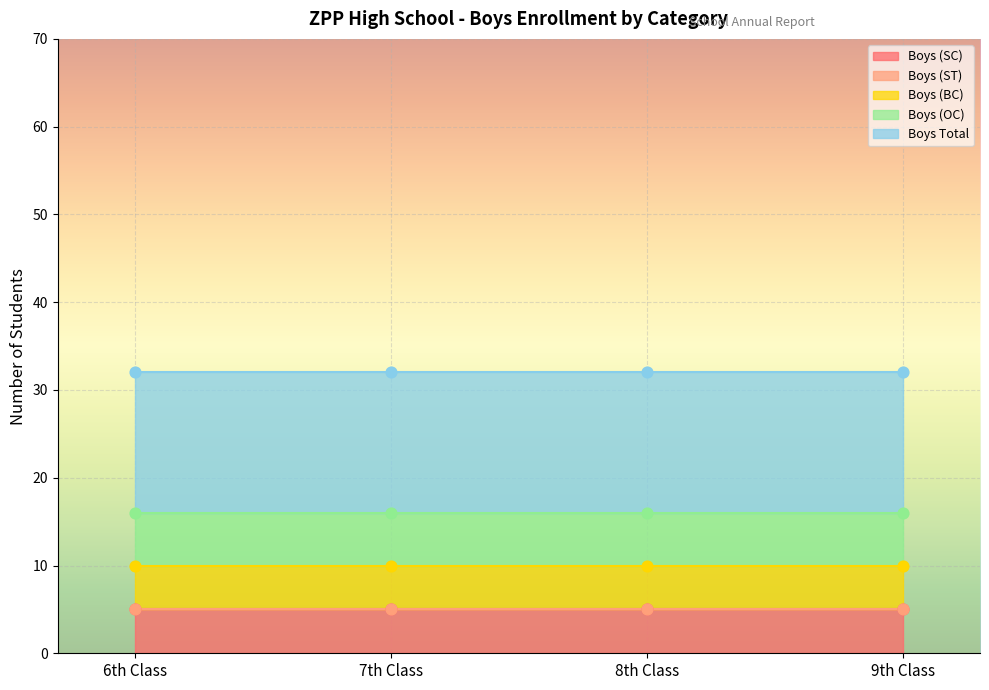

Which series has the widest spread of Y values?

Boys (SC)